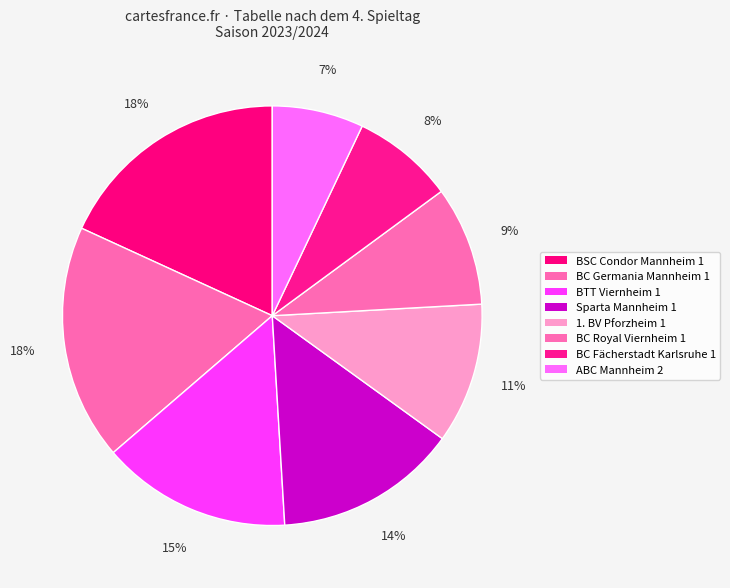

What is the change in value from BSC Condor Mannheim 1 to ABC Mannheim 2?

-41